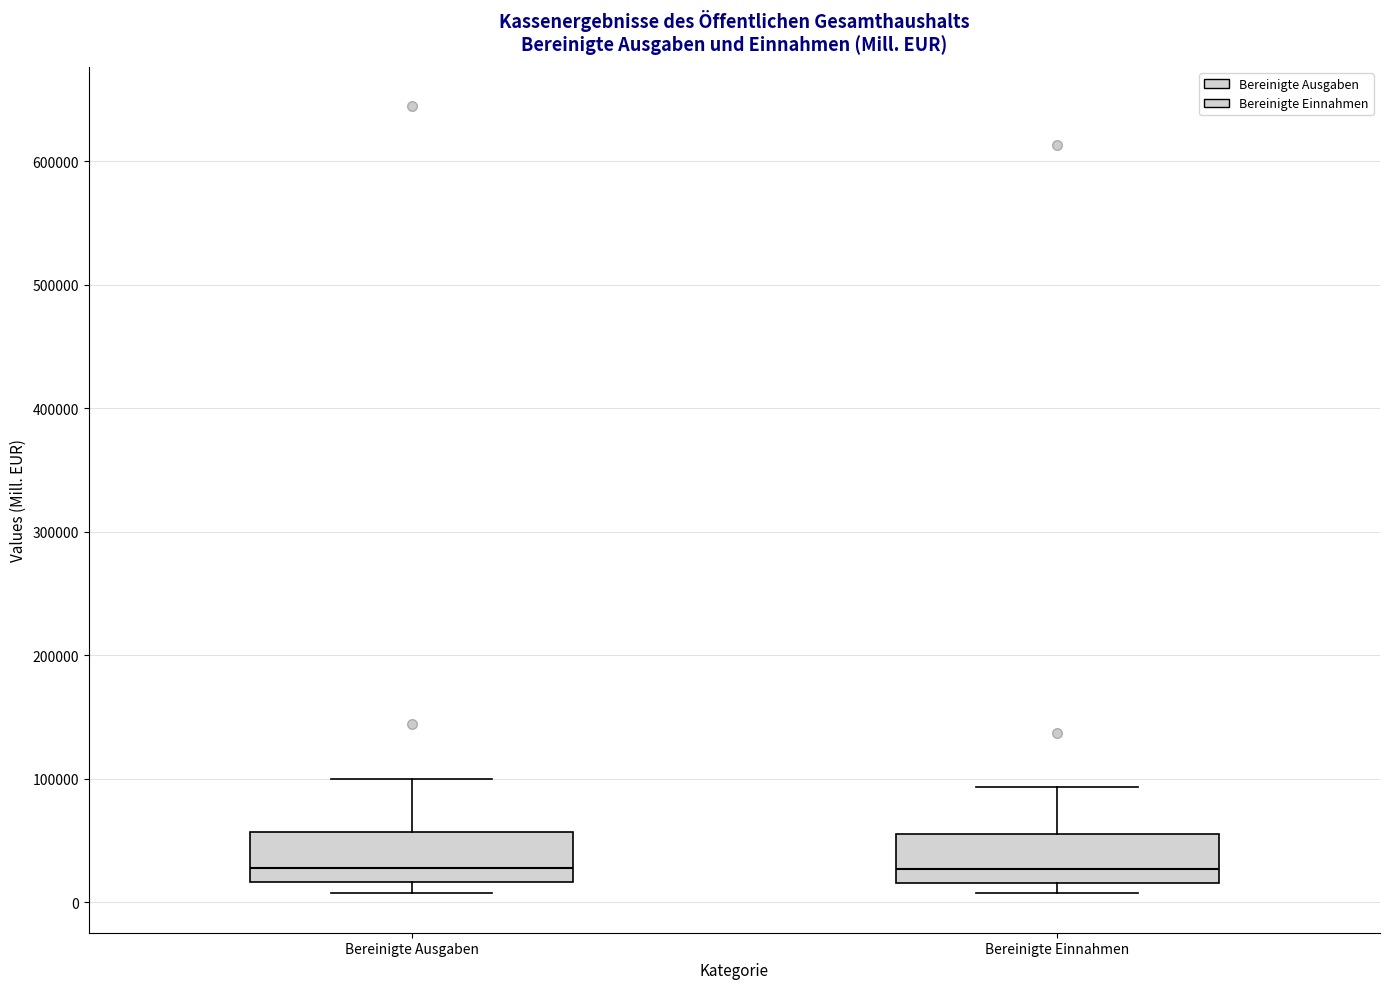

Reading left to right, read every box against the y-axis: the position of its median line, the range the box covers, and the ends of its whiskers. The values are not printed on the chart, so give them approximately, as read against the axis.

Bereinigte Ausgaben: median 30000, box 20000 to 60000, whiskers 10000 to 100000
Bereinigte Einnahmen: median 30000, box 20000 to 60000, whiskers 10000 to 90000